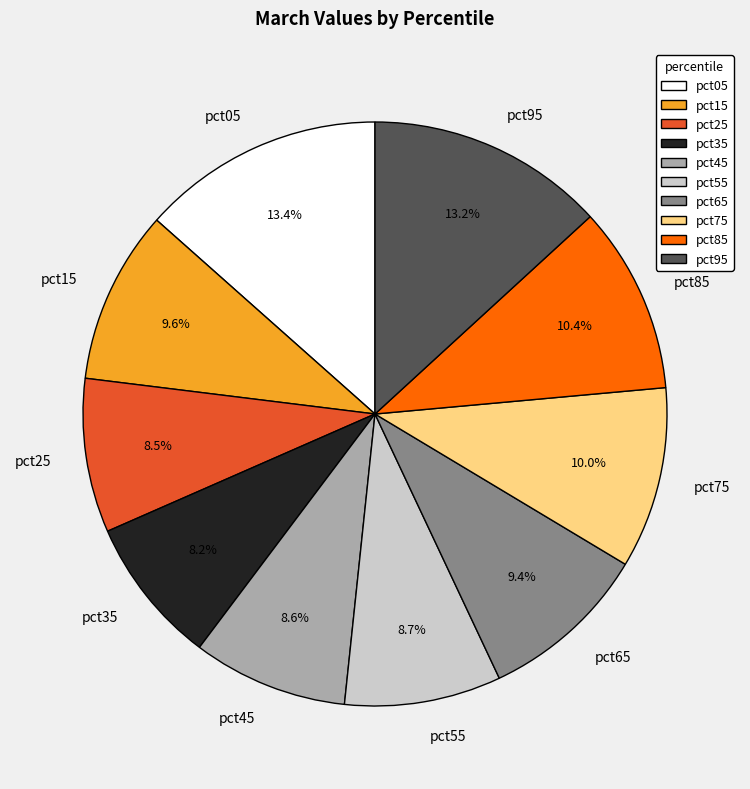

Does pct25 represent more than half of the total?

No